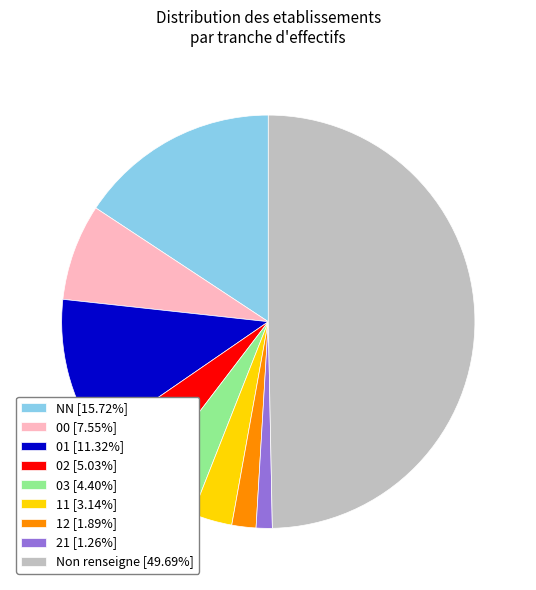

Approximately how many times larger is the value at 12 [1.89%] compared to 02 [5.03%]?

0.4